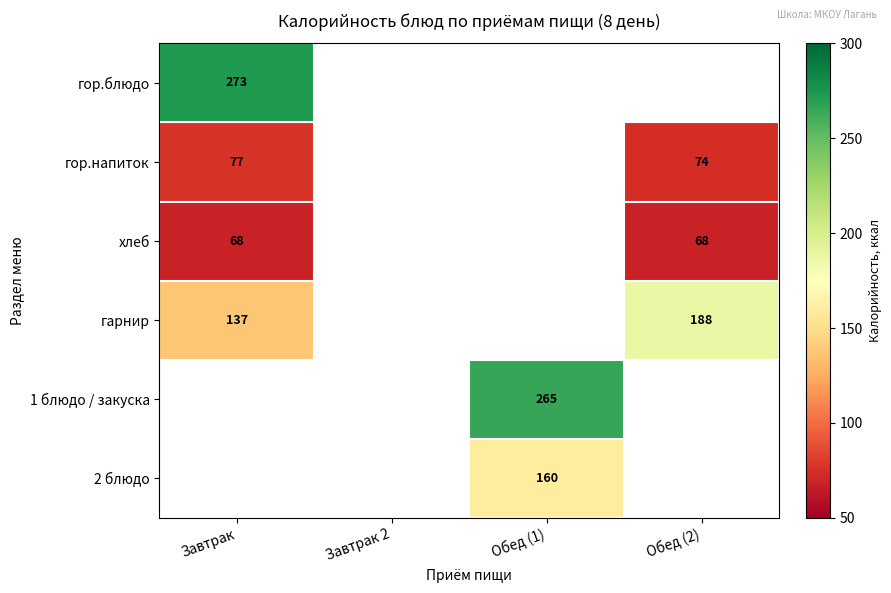

What is the greatest value displayed?

273.0